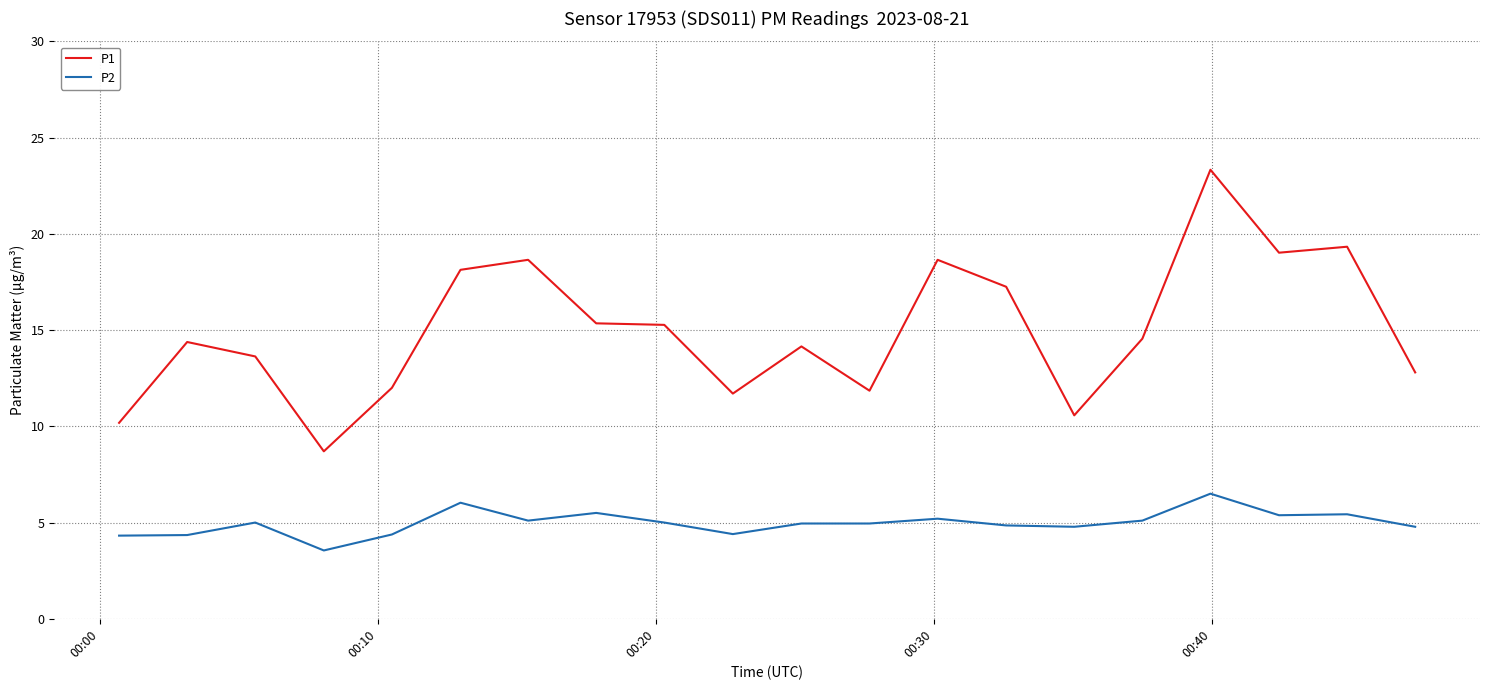

True or false: P1 and P2 cross at least once.

False